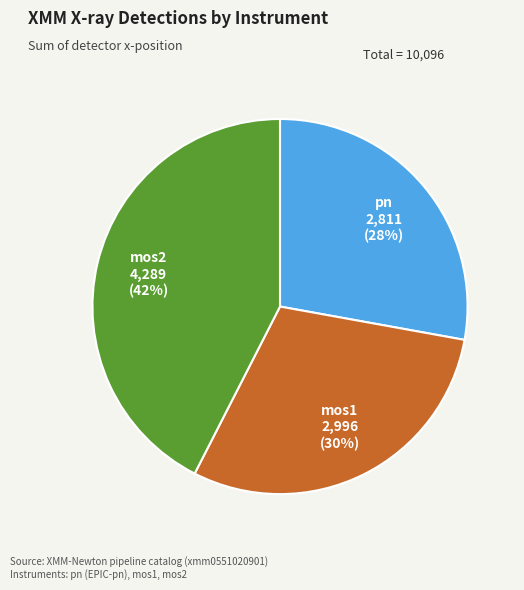

Is there any slice that represents more than half of the pie?

No